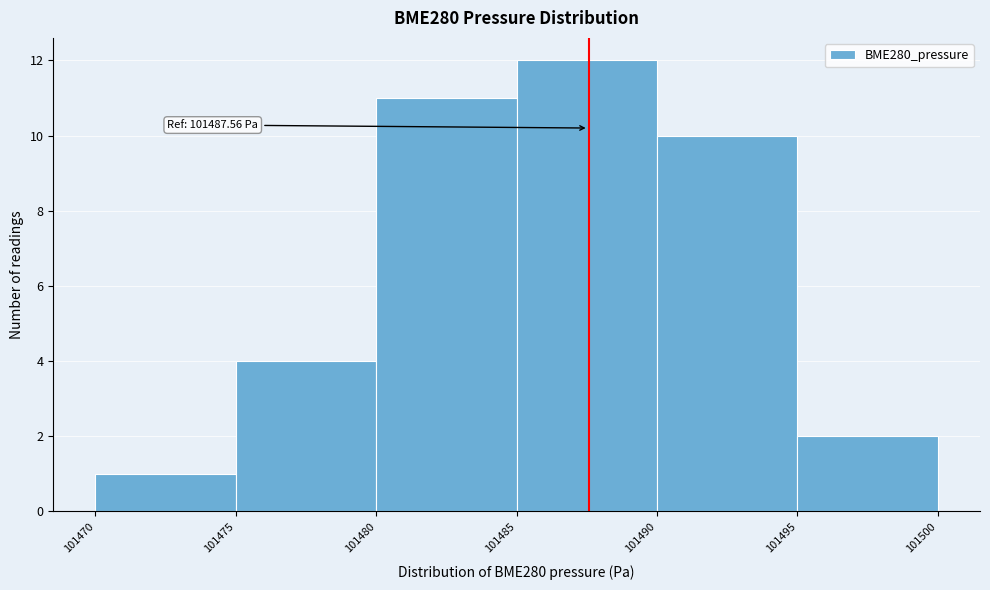

Over which range of the x-axis is the bar tallest?

101485 to 101490